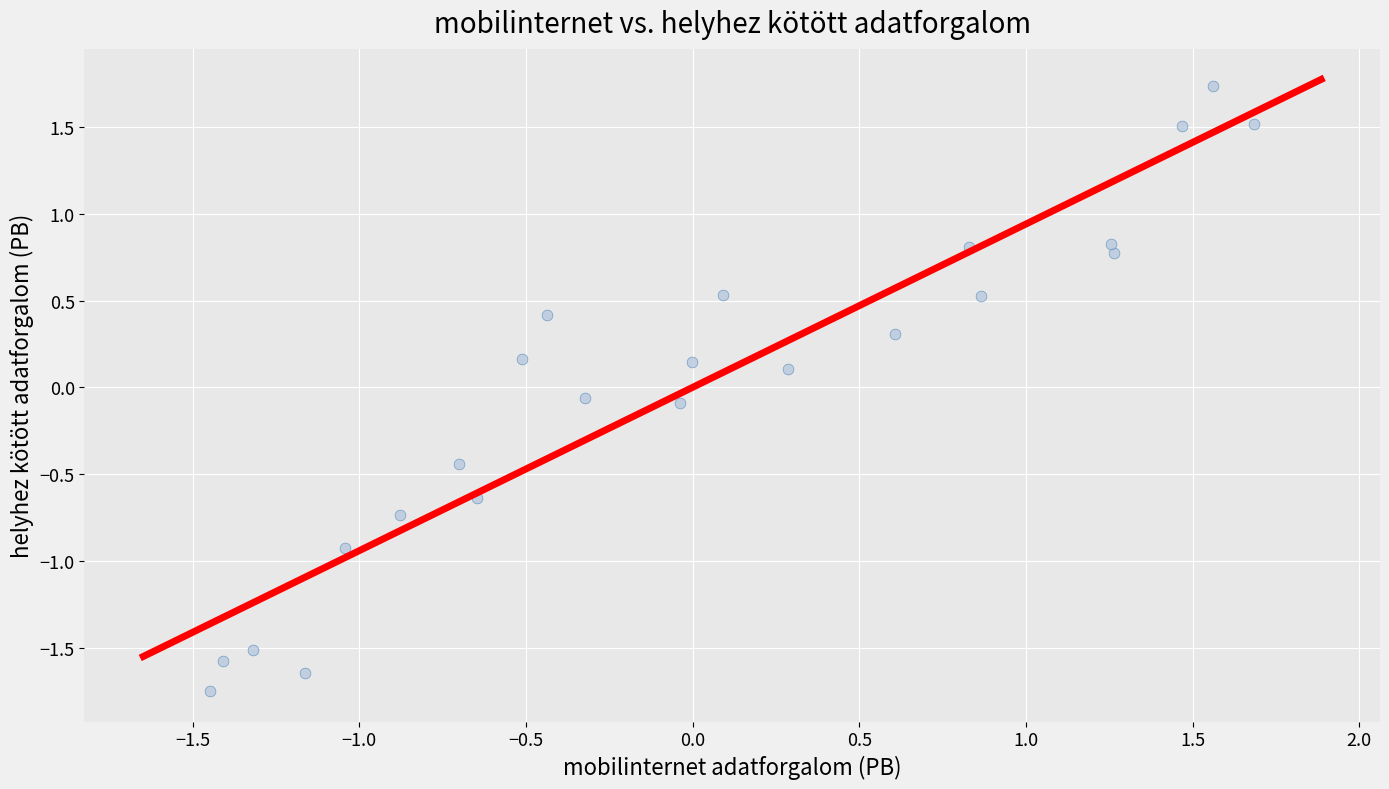

What is the range of Y values (max minus min)?

3.5